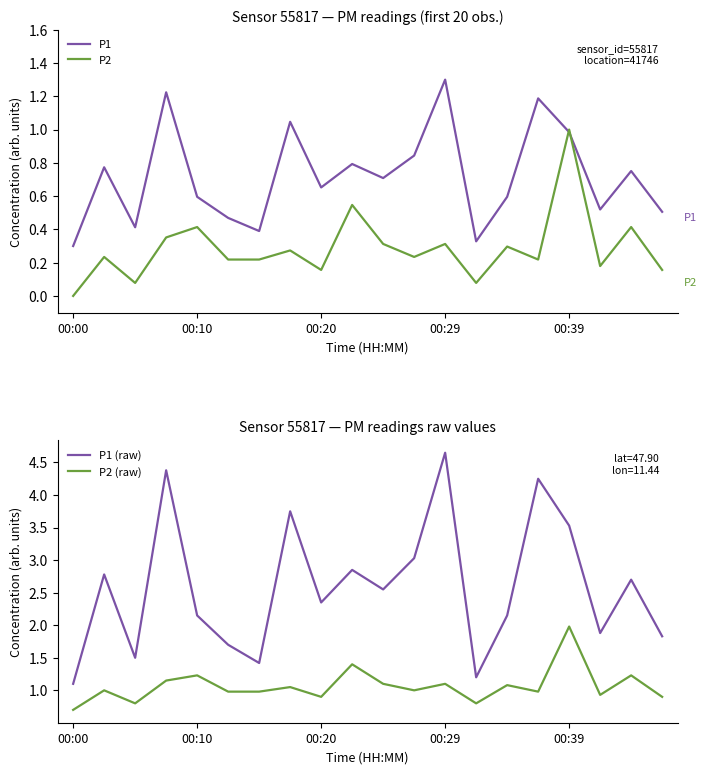

How many lines are shown in the chart?

4